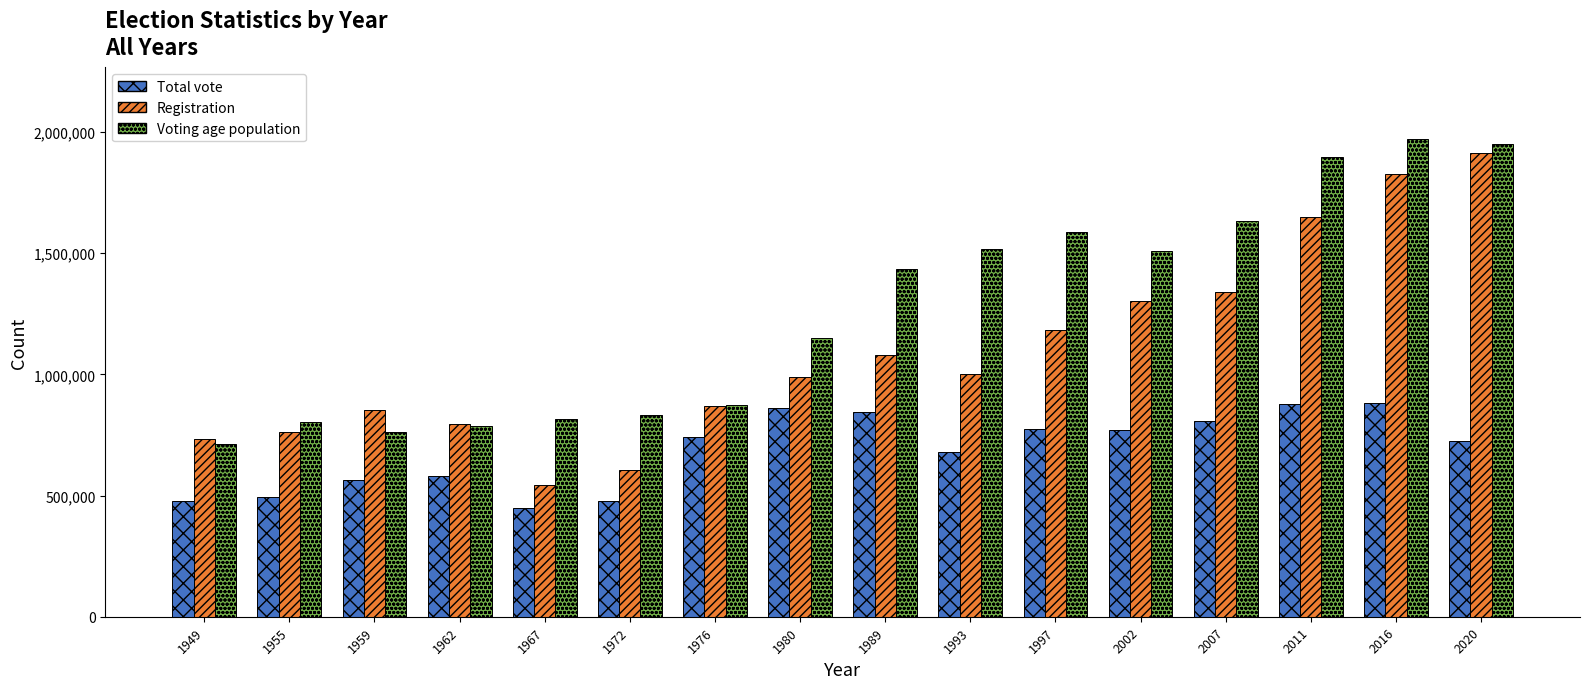

List the series in order of their overall mean, highest first.

Voting age population, Registration, Total vote